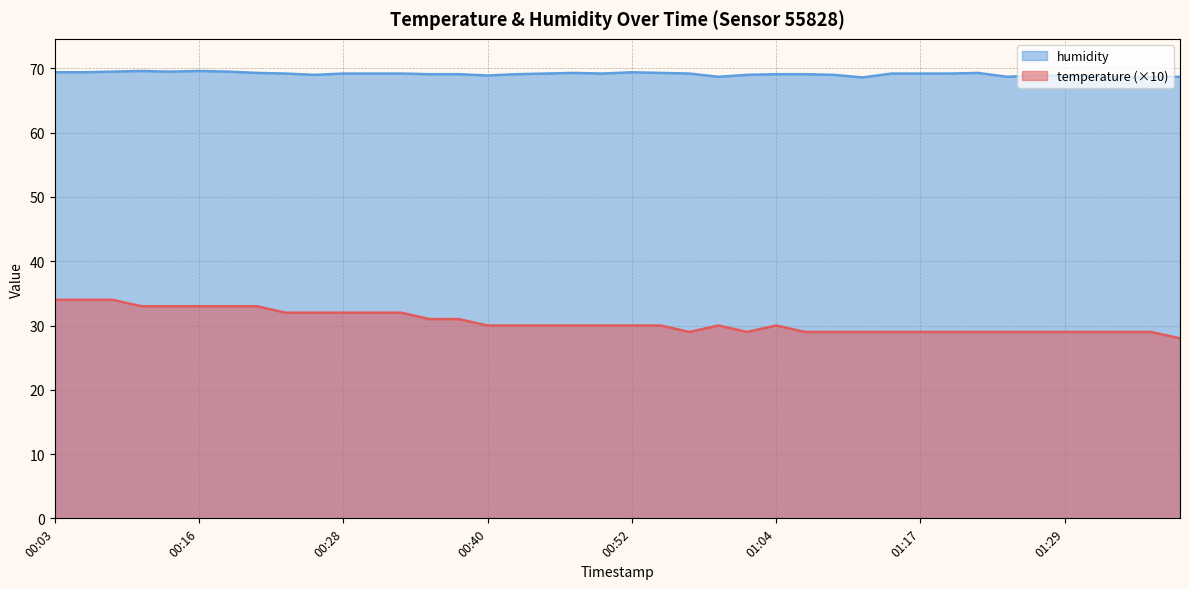

What is the difference between the humidity values at 00:18 and 00:06?

0.1